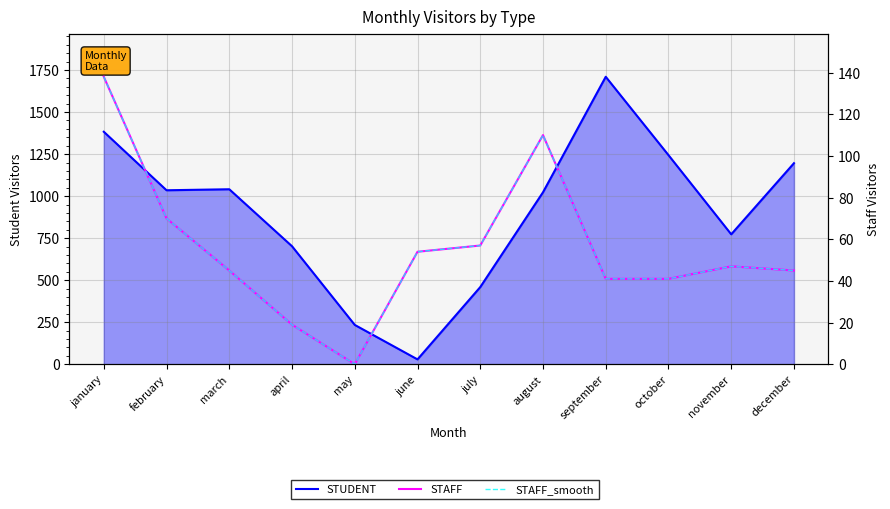

True or false: STAFF_smooth and STAFF intersect in this chart.

False